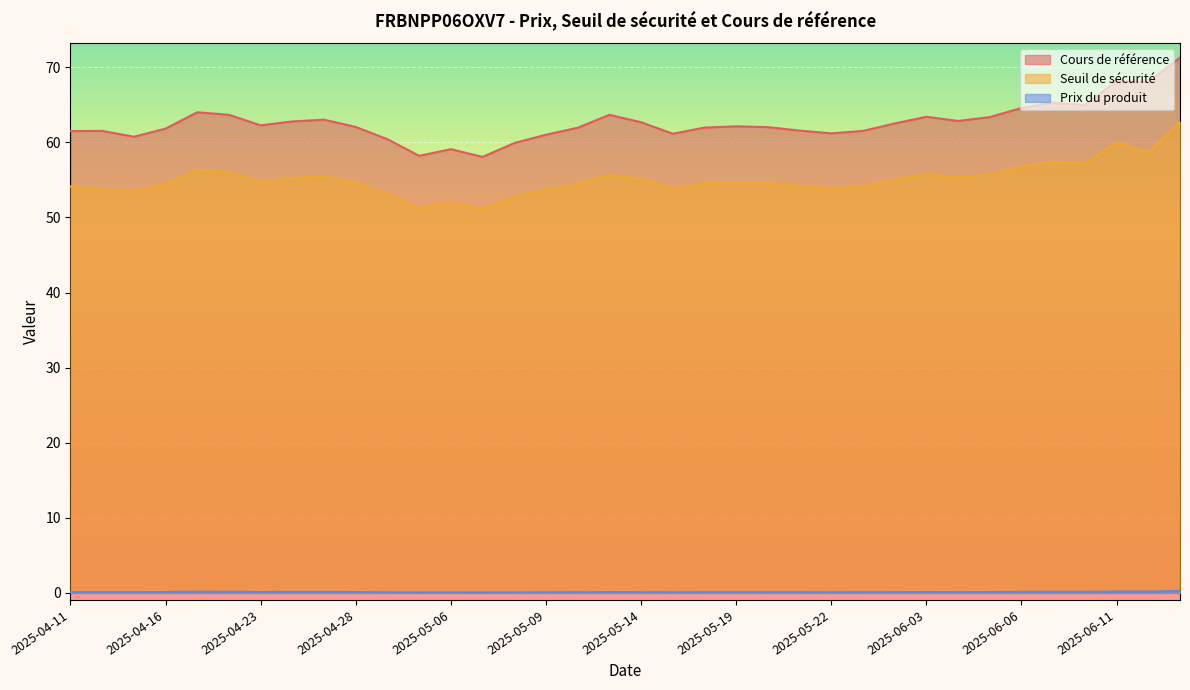

True or false: Prix du produit and Seuil de sécurité intersect in this chart.

False